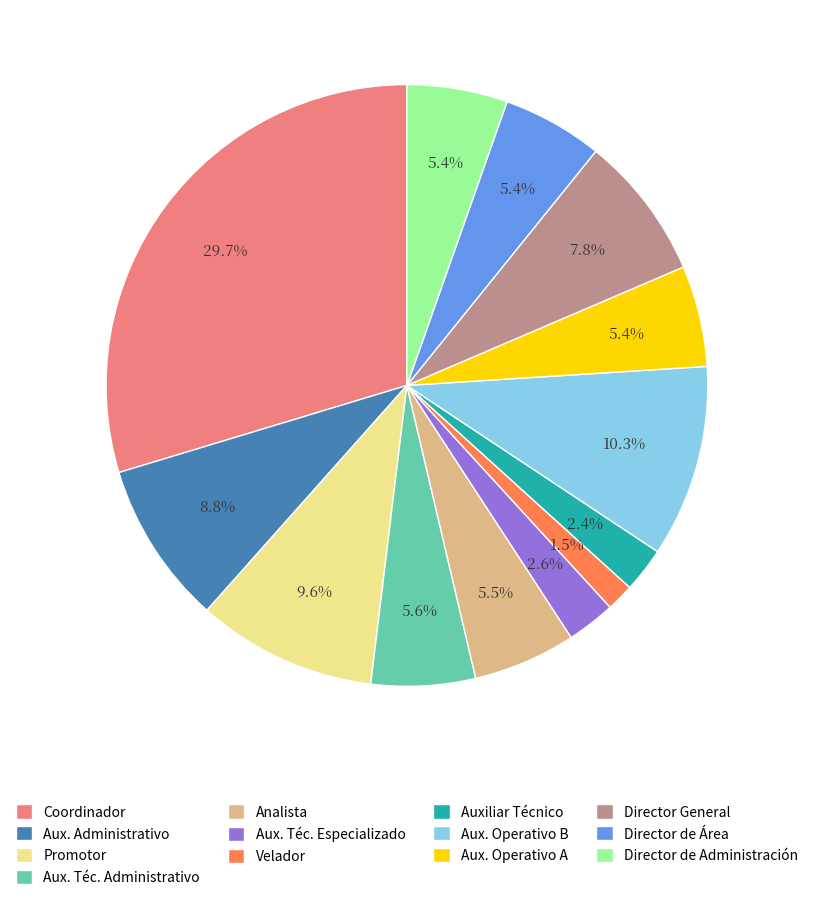

Which category has the biggest portion of the pie?

Coordinador